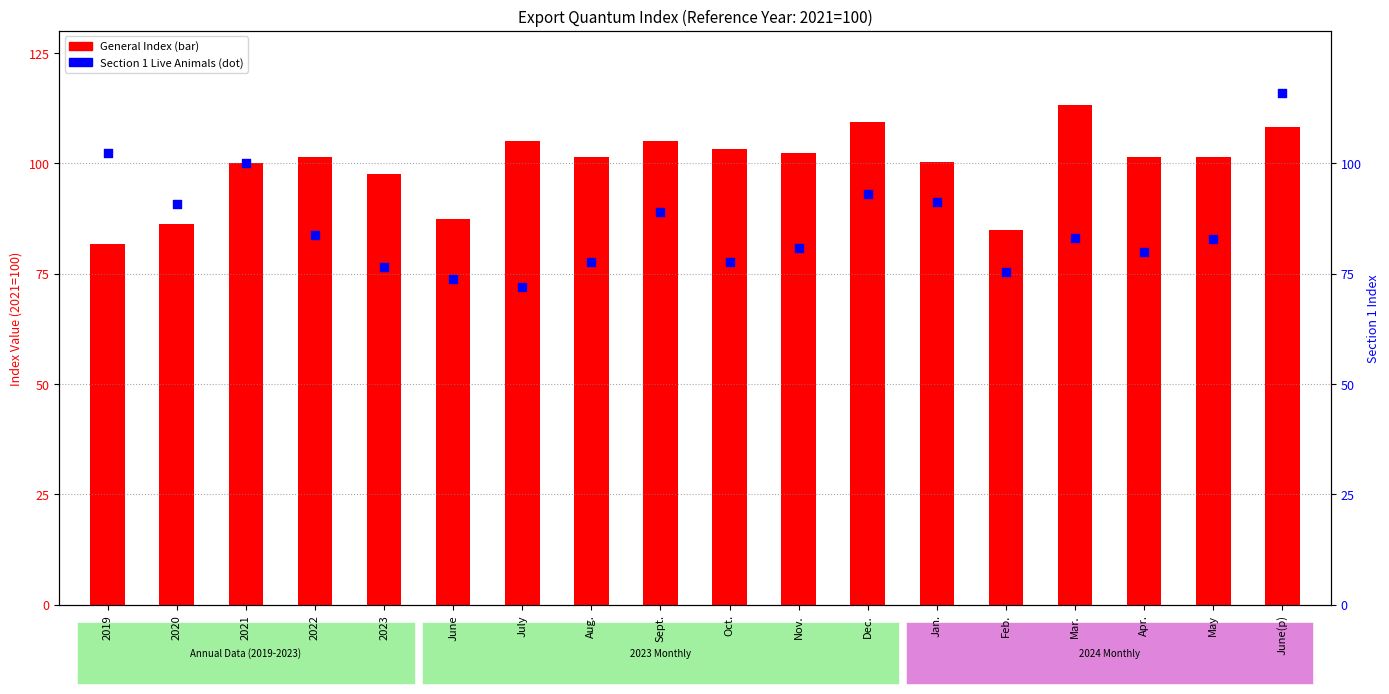

Which series contains the highest Y value?

Section 1